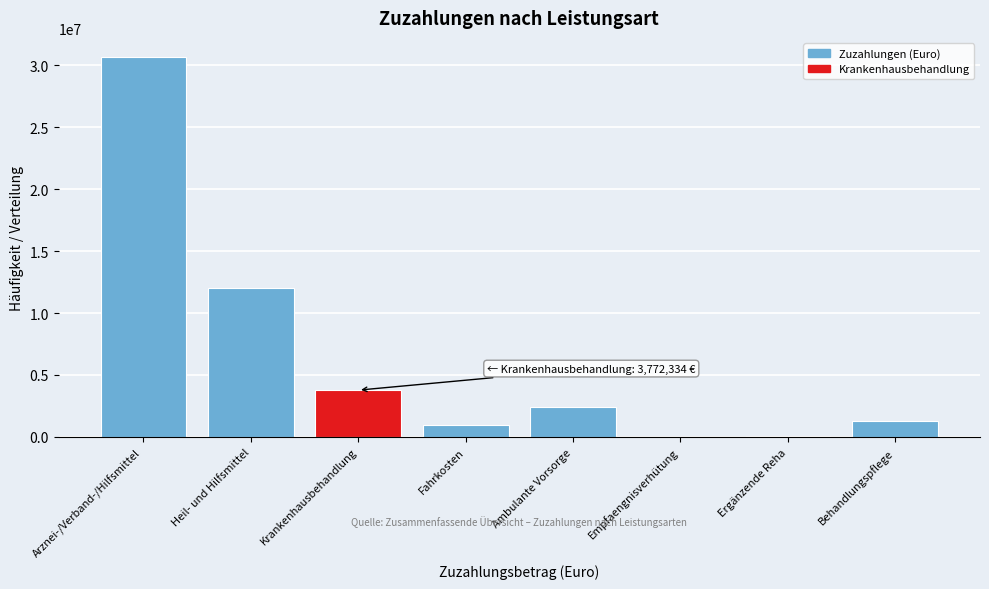

Approximately how many times larger is the value at Krankenhausbehandlung compared to Fahrkosten?

4.1